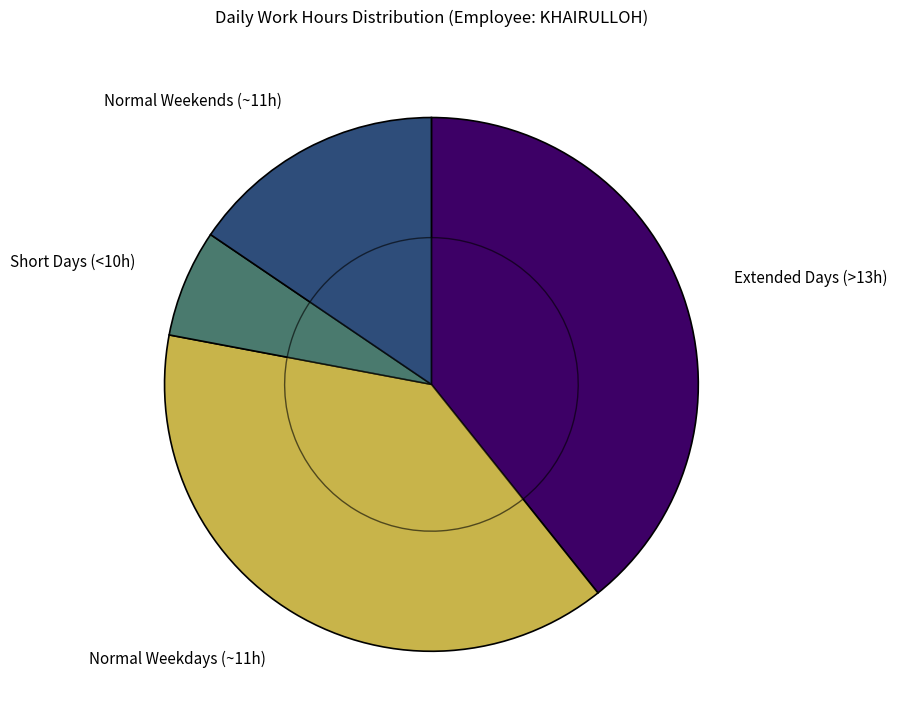

Is it true that 30-Sat is 16% of the pie?

False